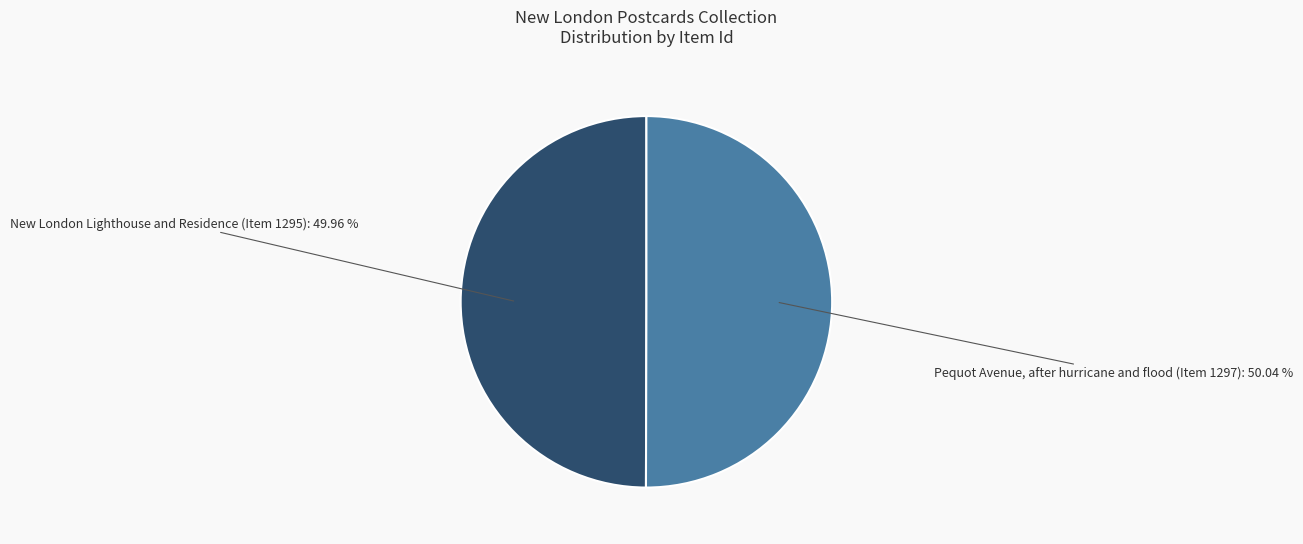

Is there a majority slice in this chart?

Yes